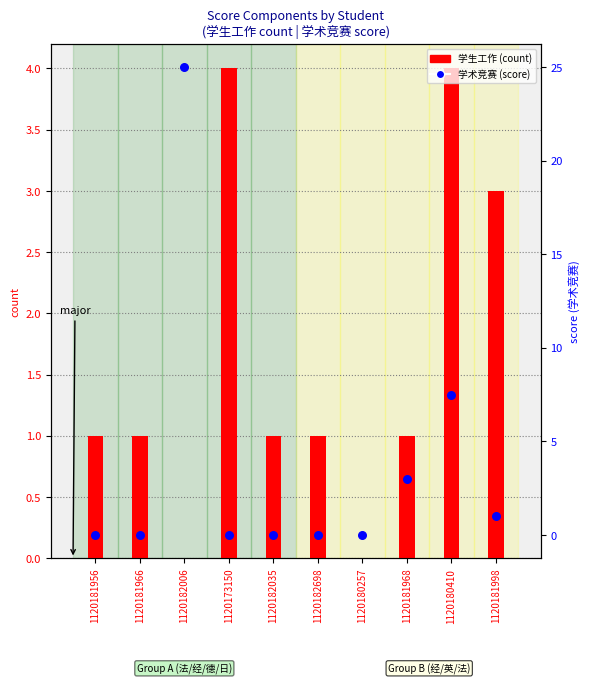

At how many categories does at least one series exceed 13?

1